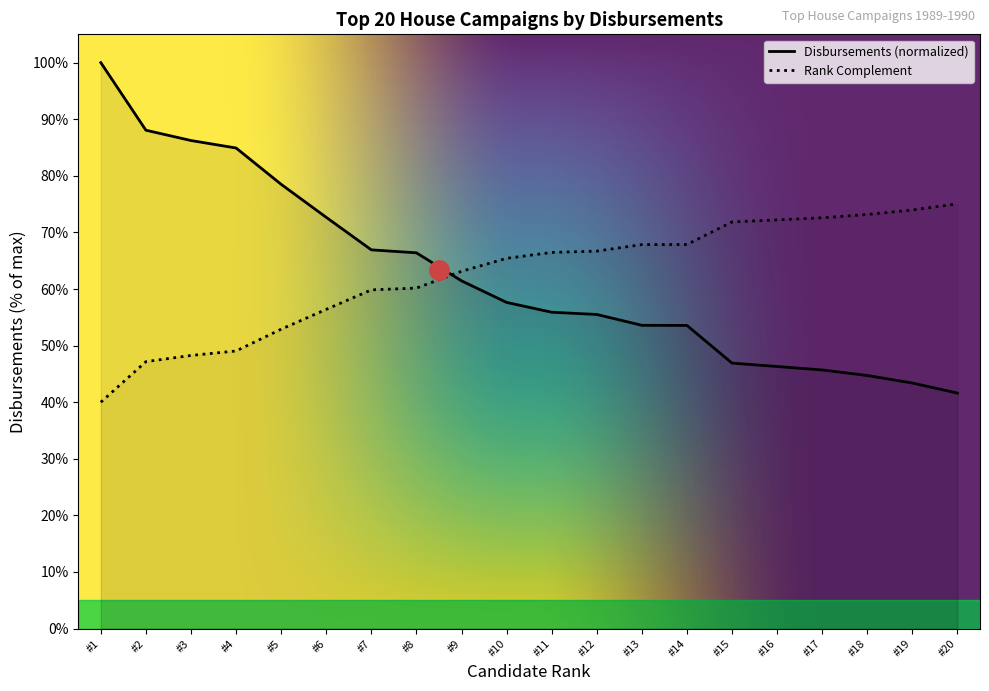

Is it true that Disbursements (normalized) equals 71.1 at #17?

False